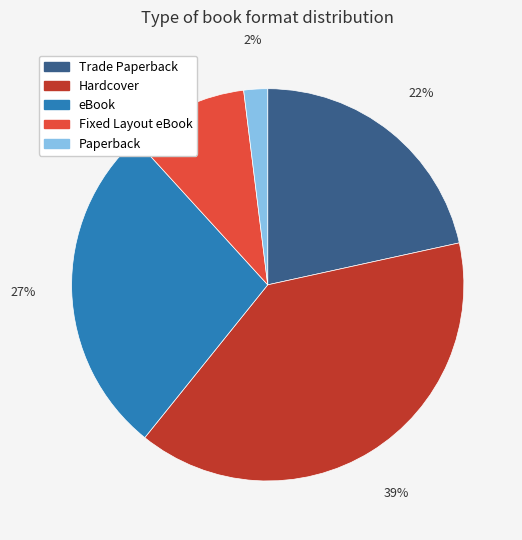

To the nearest percent, what is the average slice percentage?

20%